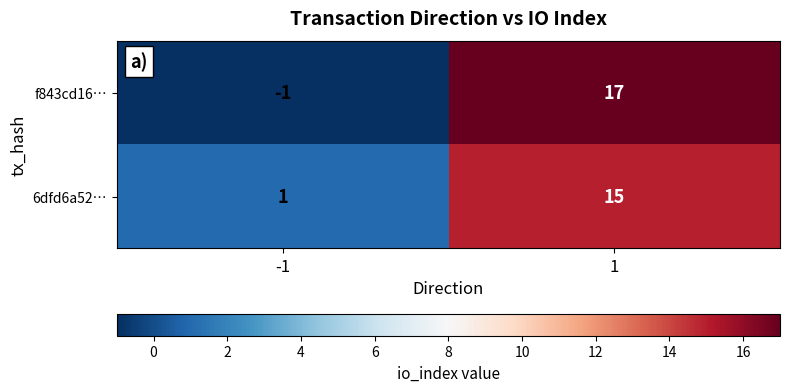

What value does the 6dfd6a52… series have at 1, to the nearest 5?

15